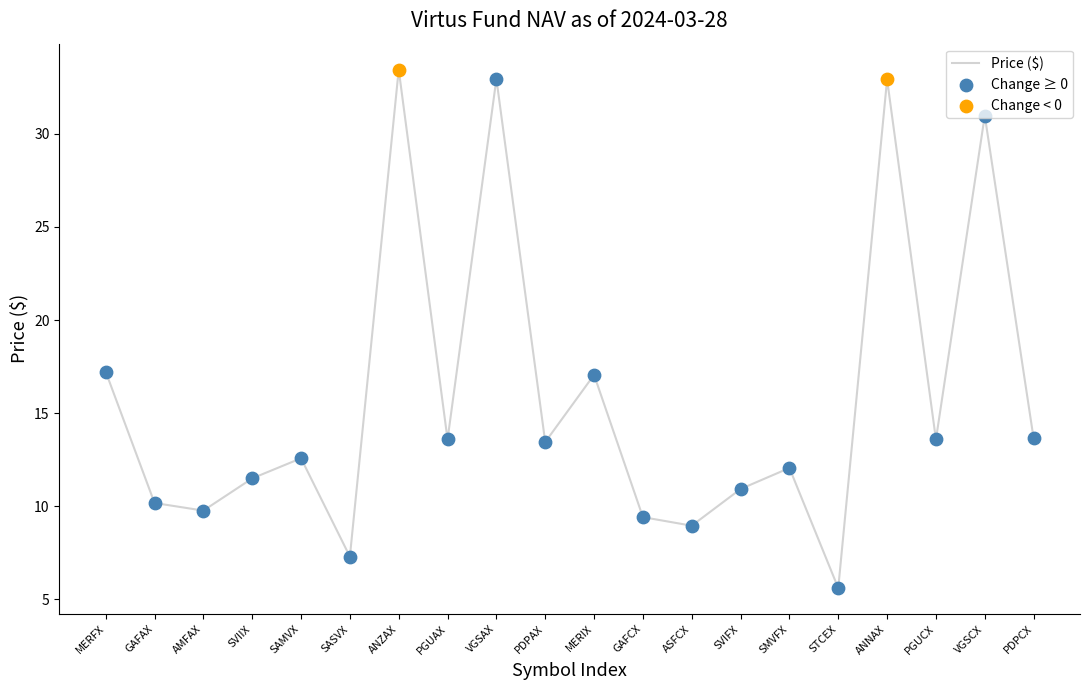

What is the change in value from SVIFX to PDPCX?

+2.7